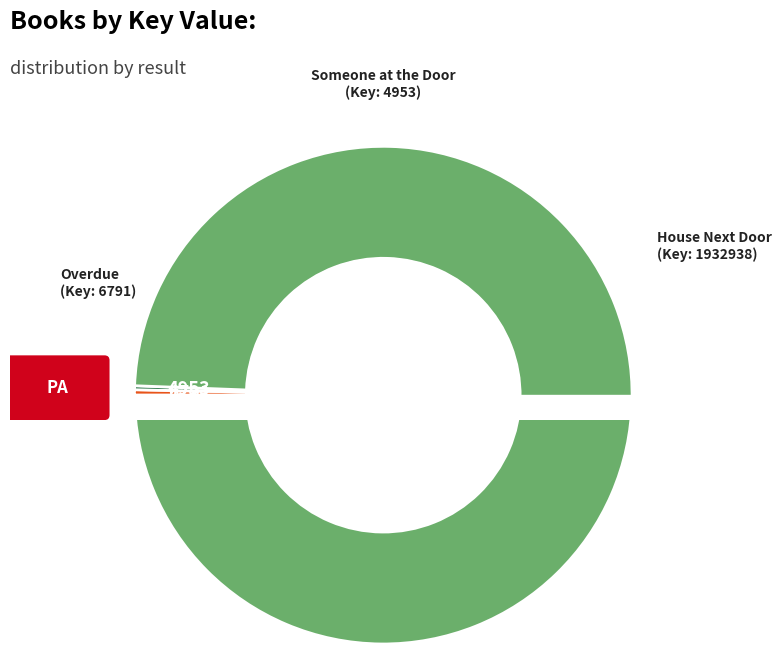

Does any single category account for the majority?

Yes